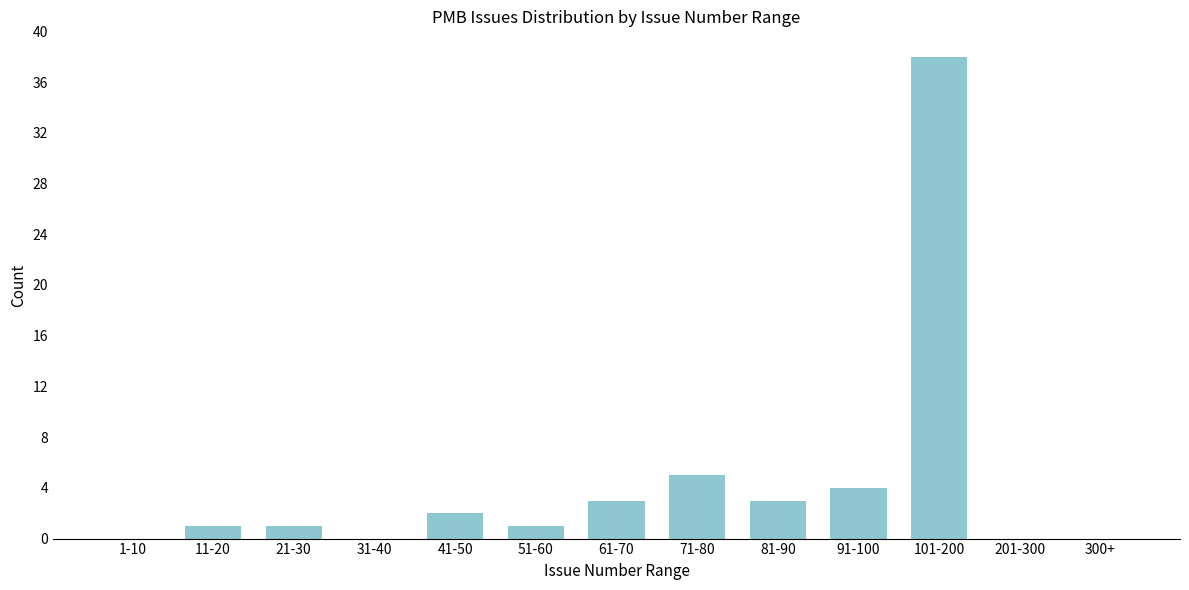

Reading left to right, extract all data points from this chart.

1-10=0	11-20=1	21-30=1	31-40=0	41-50=2	51-60=1	61-70=3	71-80=5	81-90=3	91-100=4	101-200=38	201-300=0	300+=0